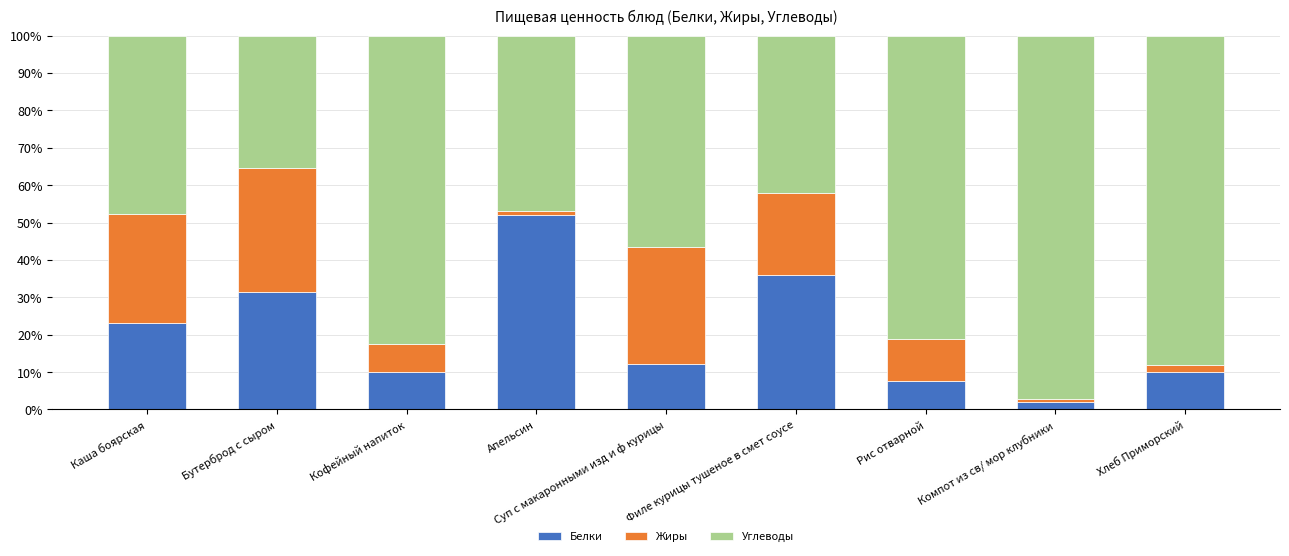

What is the minimum value for Белки?

2.0